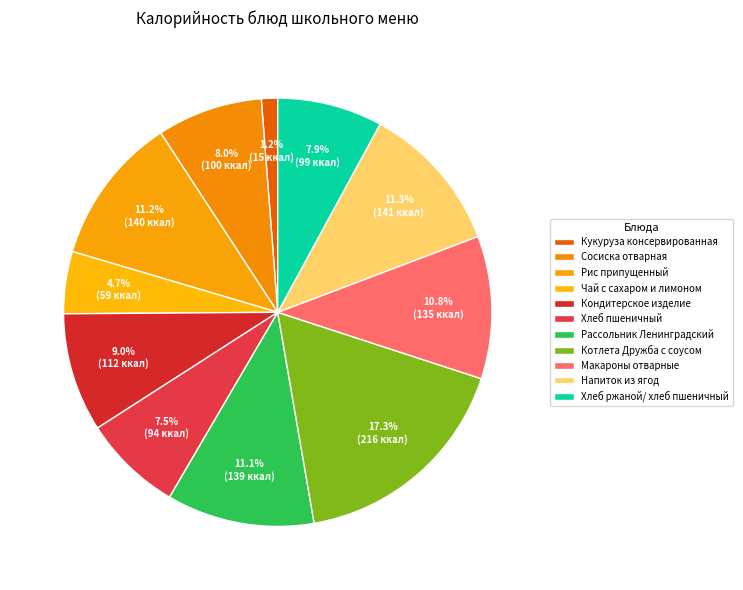

To the nearest percent, what is the combined percentage of Чай с сахаром и лимоном and Напиток из ягод?

16%